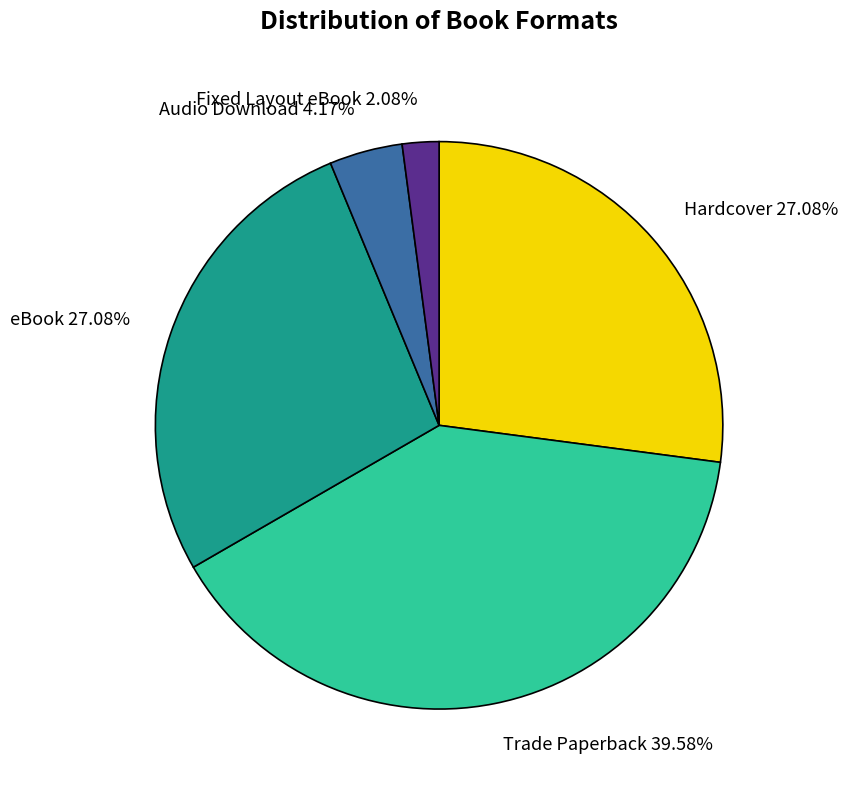

To the nearest percent, what is the average slice percentage?

20%